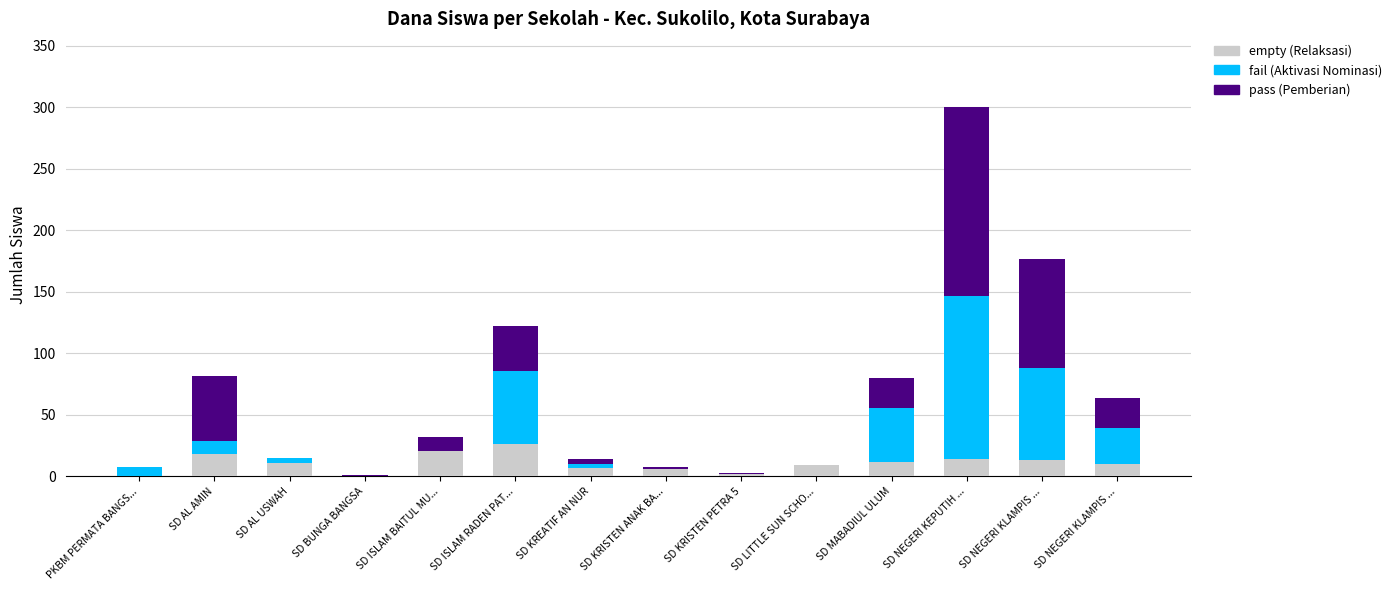

Are the bars horizontal?

No